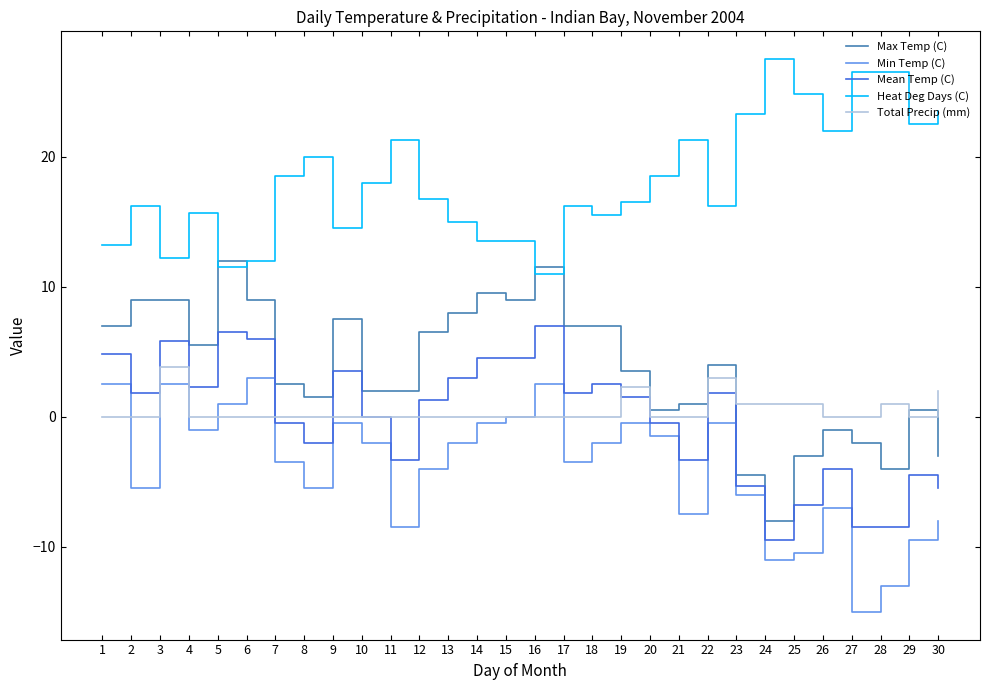

Which series has the largest total across all categories?

Heat Deg Days (C)